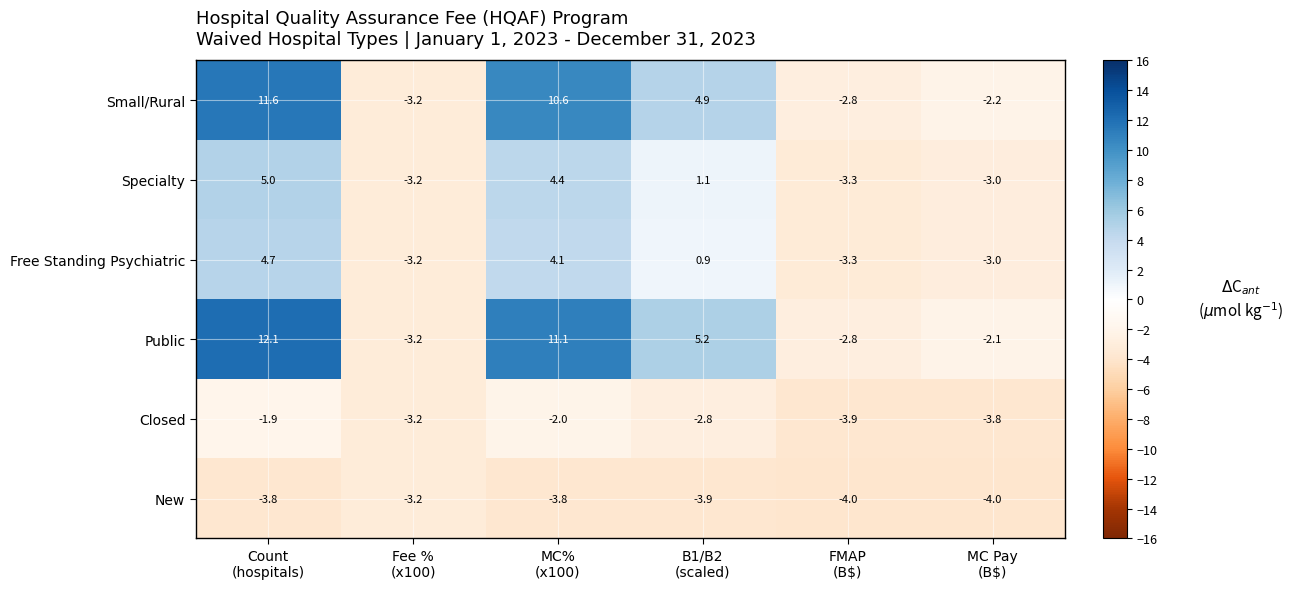

What is the sum of all Public values?

20.3